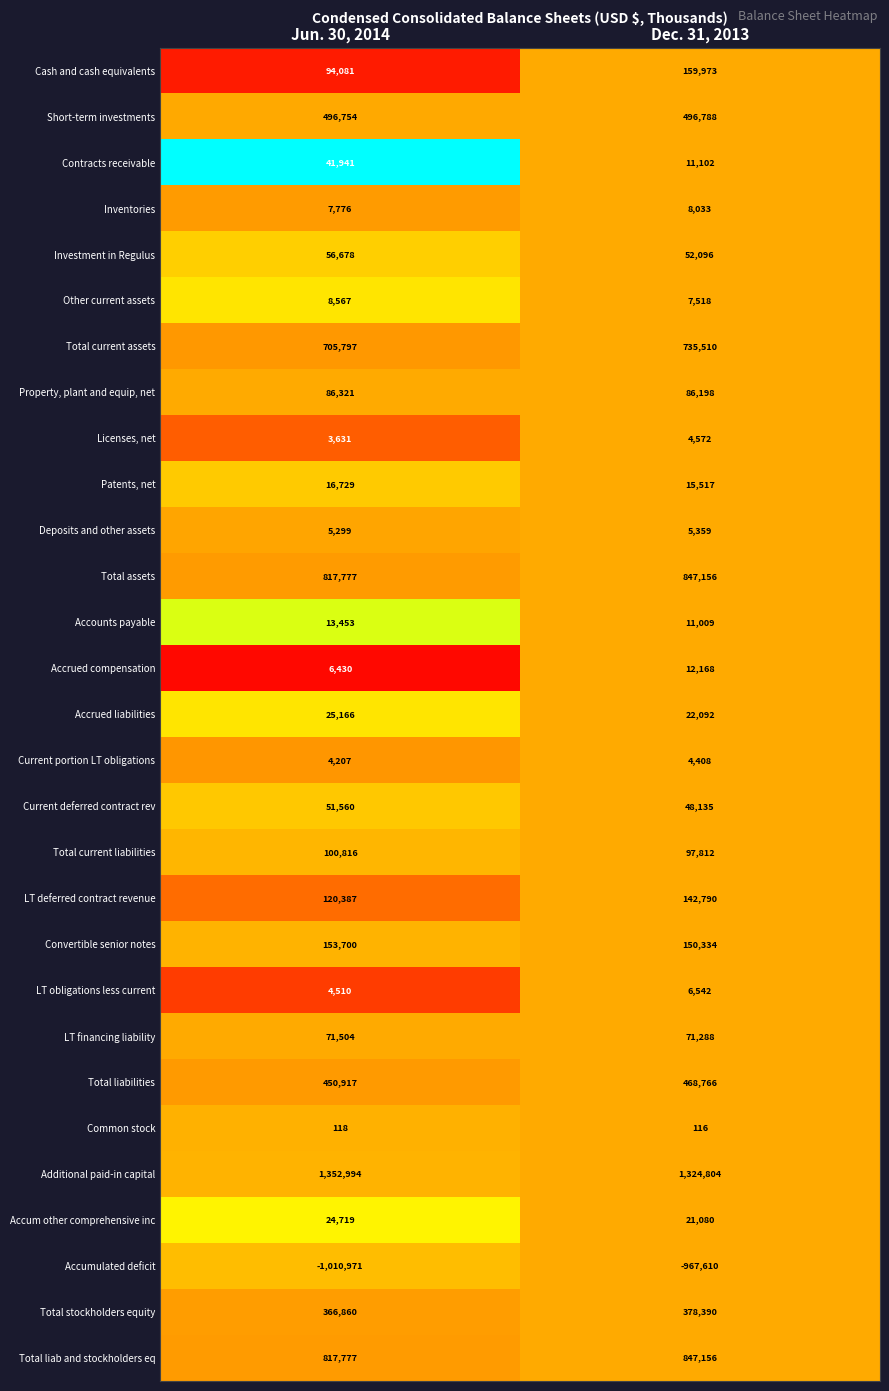

At how many categories does at least one series exceed 0?

2